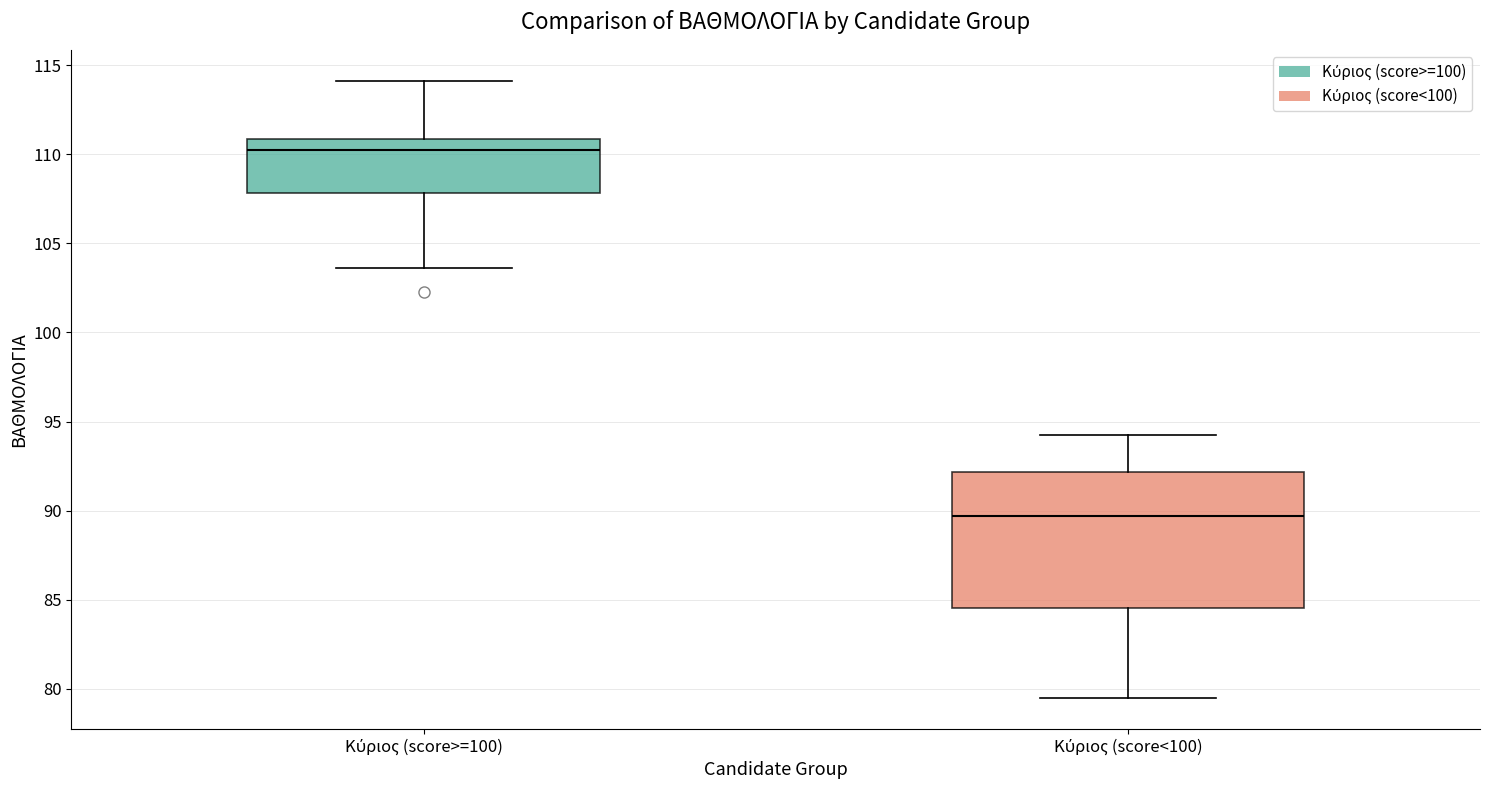

Comparing the boxes themselves (not the whiskers), which one is the tallest?

Κύριος (score<100)